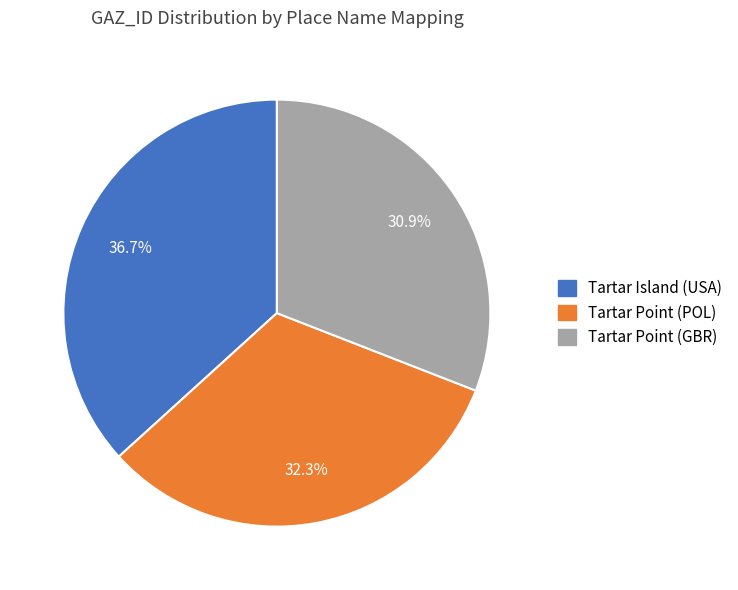

To the nearest percent, what is the difference between the largest and smallest slice percentages?

6%